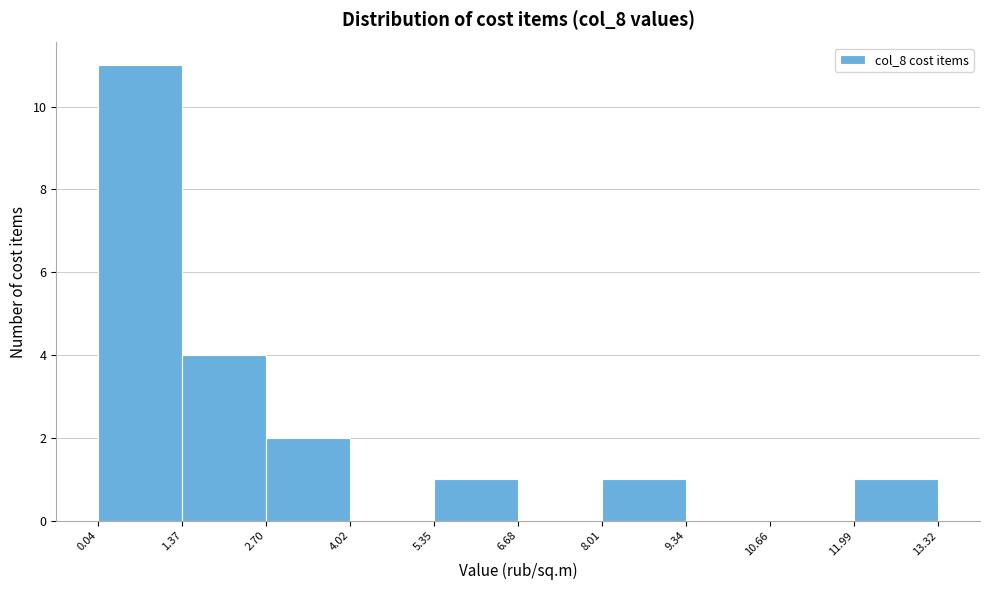

What is the height of the bar covering 11.99 to 13.32 on the x-axis? The values are not printed on the chart, so give them approximately, as read against the axis.

1